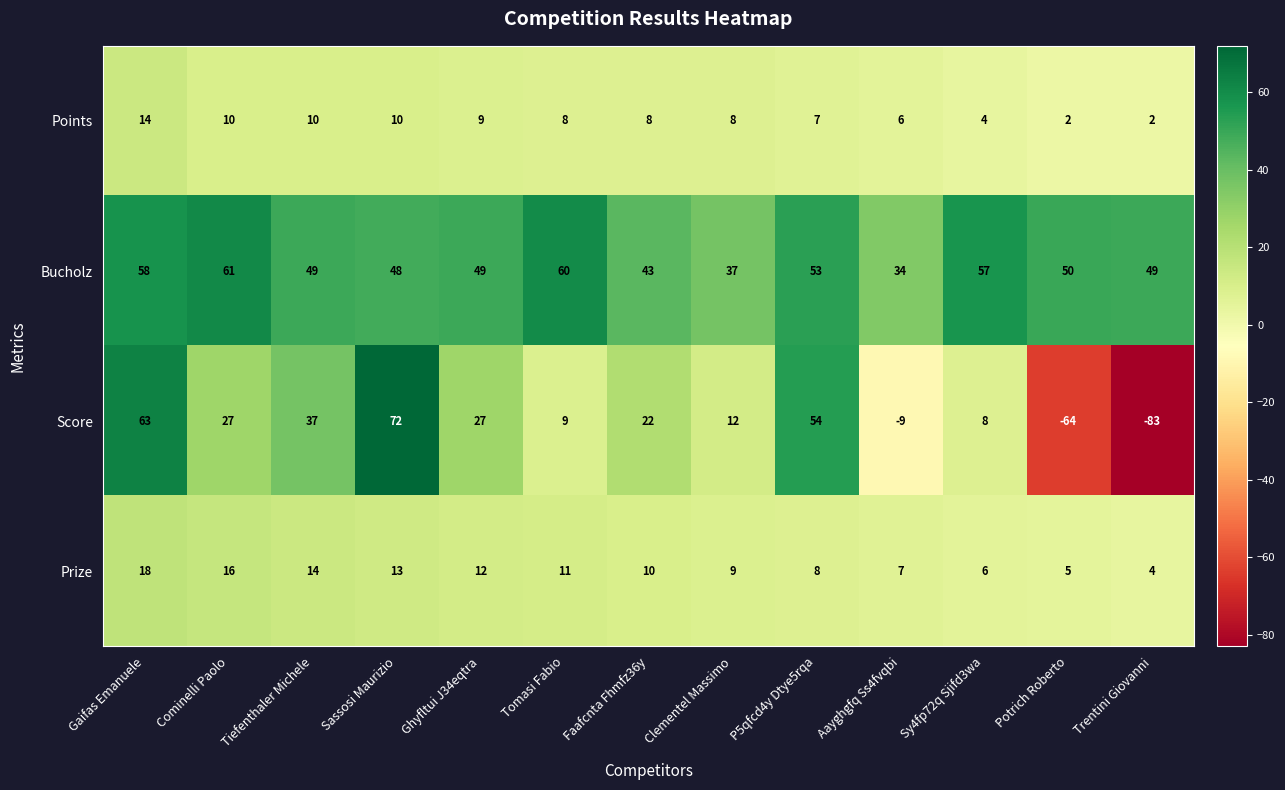

What is the total value across all series at Clementel Massimo?

66